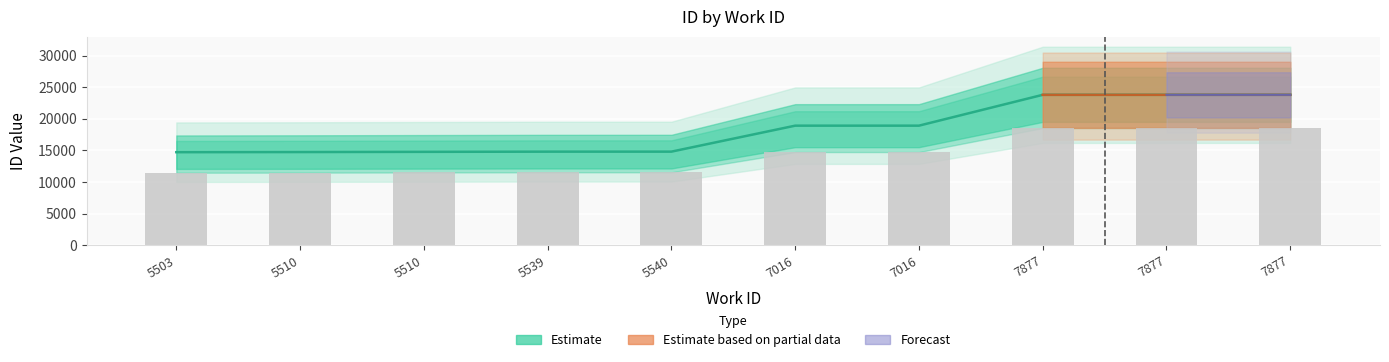

List the labels in order of value, smallest first.

5503, 5510, 5510, 5539, 5540, 7016, 7016, 7877, 7877, 7877